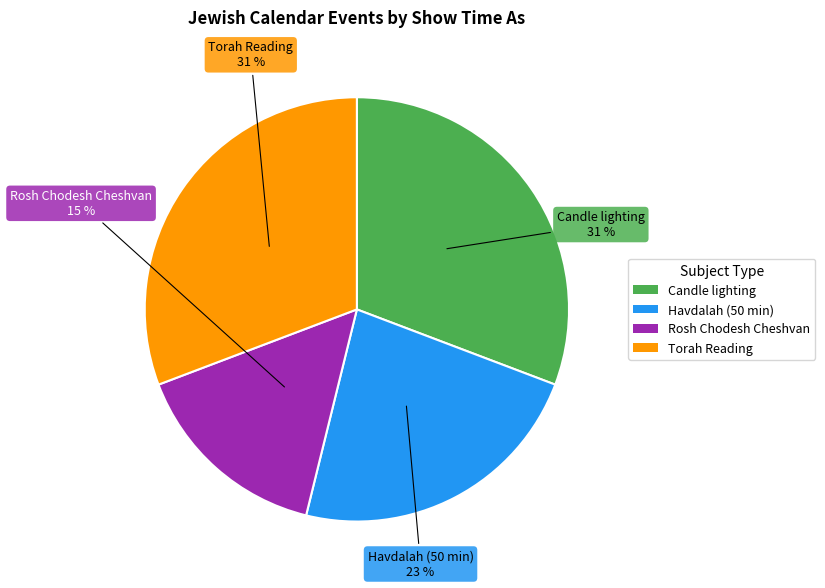

Between Havdalah (50 min) and Rosh Chodesh Cheshvan, which is larger?

Havdalah (50 min)